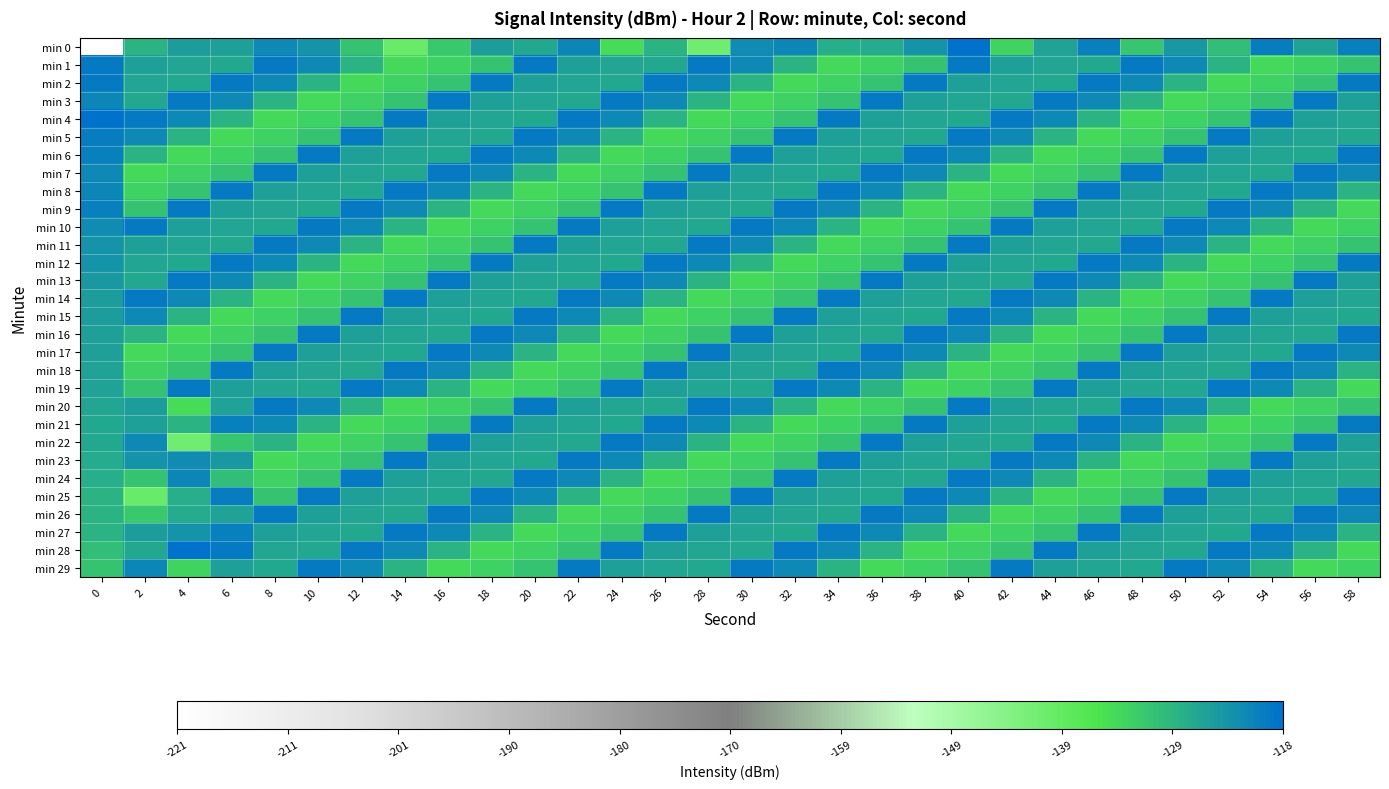

Between 0 and 42, which is larger?

42